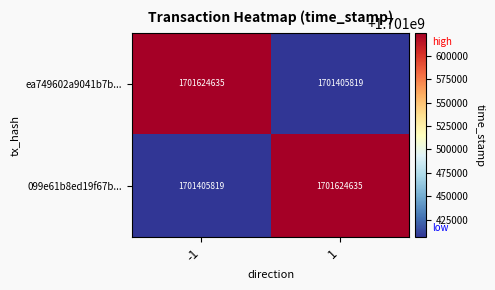

The ea749602a9041b7b... series shows 1701405819 at 1. True or false?

True